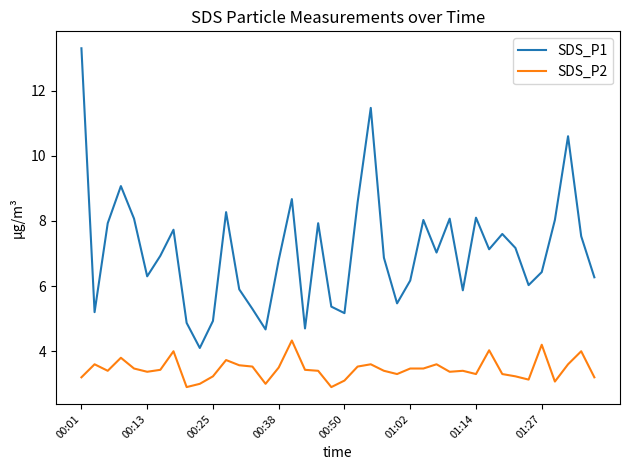

Rank the series by their maximum value, from highest to lowest.

SDS_P1, SDS_P2